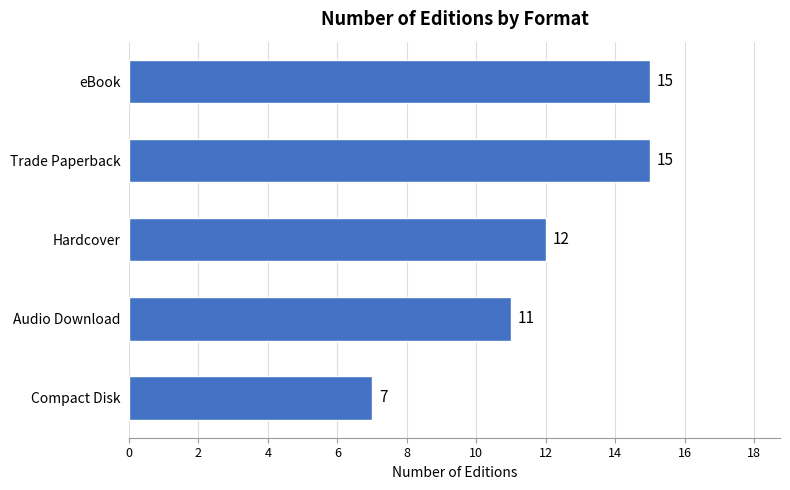

True or false: the data shows 7 at Compact Disk.

True